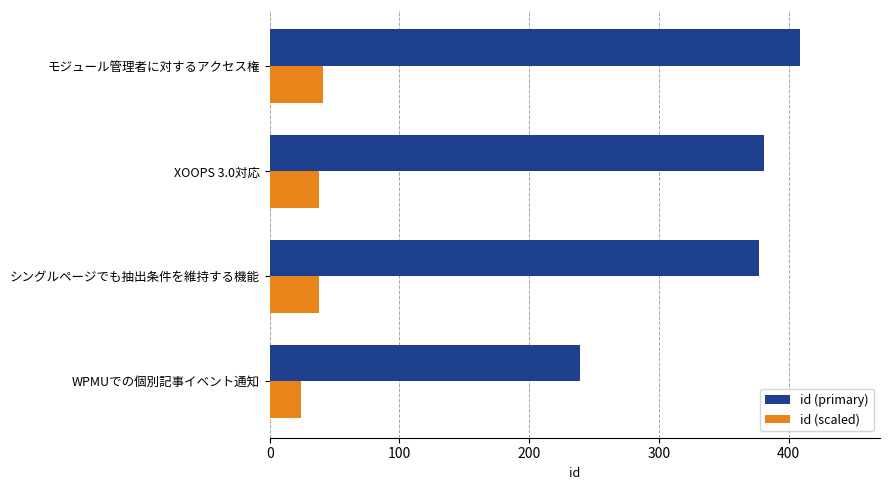

What is the greatest value displayed?

409.0